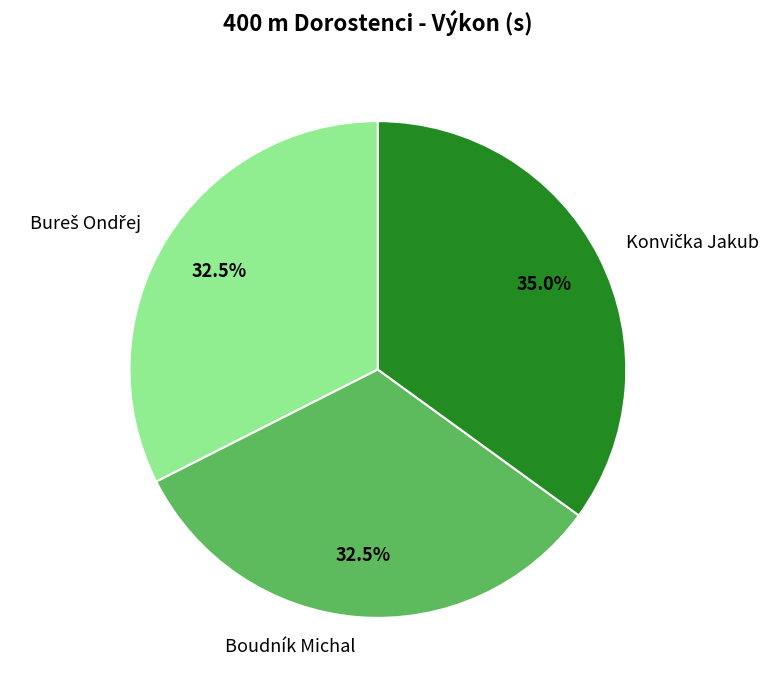

Is there any slice that represents more than half of the pie?

No